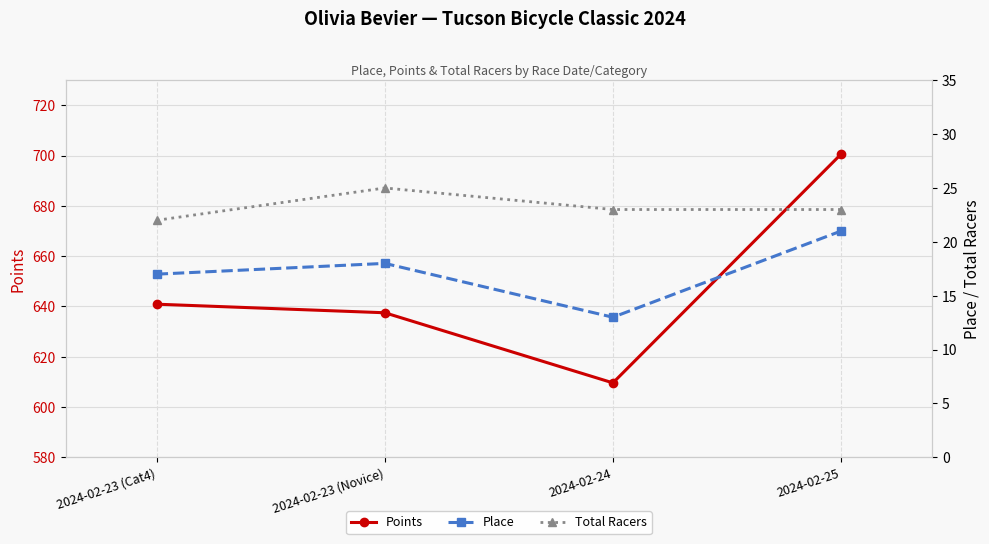

How many values in the Total Racers series exceed 23?

1